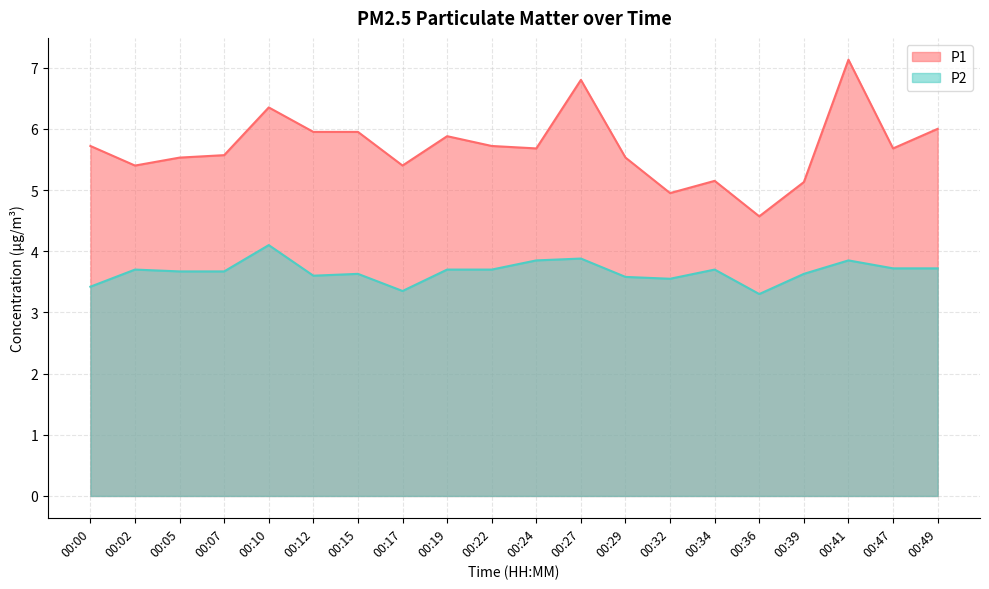

List the series in order of their peak value, highest first.

P1, P2